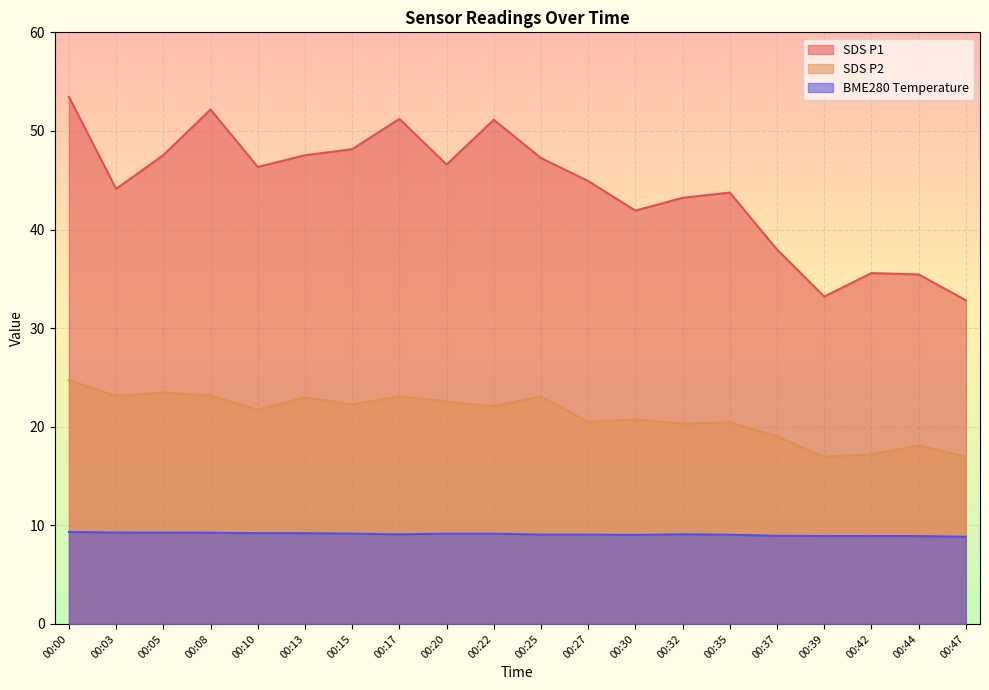

Rank the series at 00:27 from lowest to highest value.

BME280 Temperature, SDS P2, SDS P1